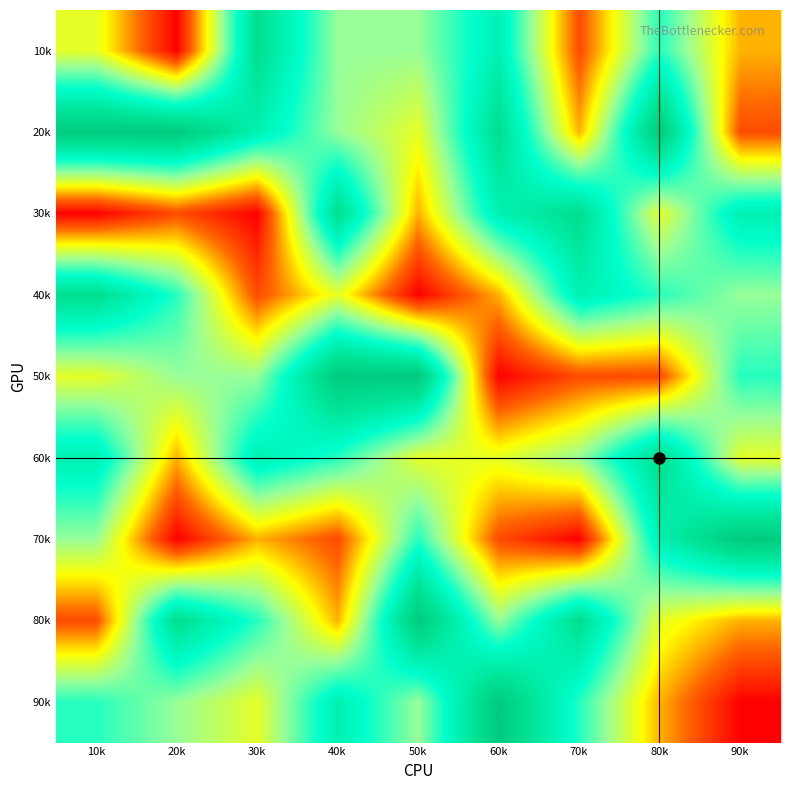

Which has a higher value, 30k or 40k?

30k